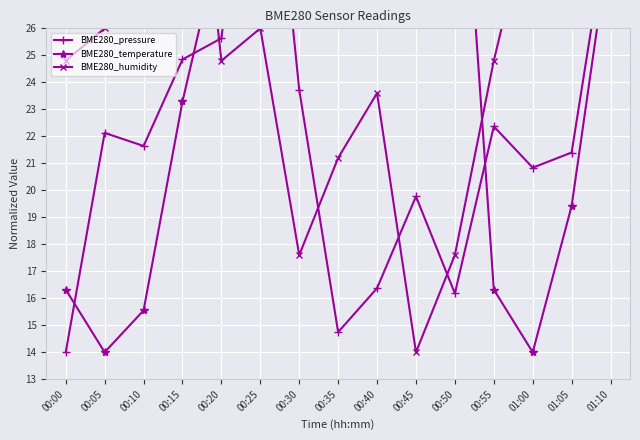

What is the label of the 1st point from the right?

01:10